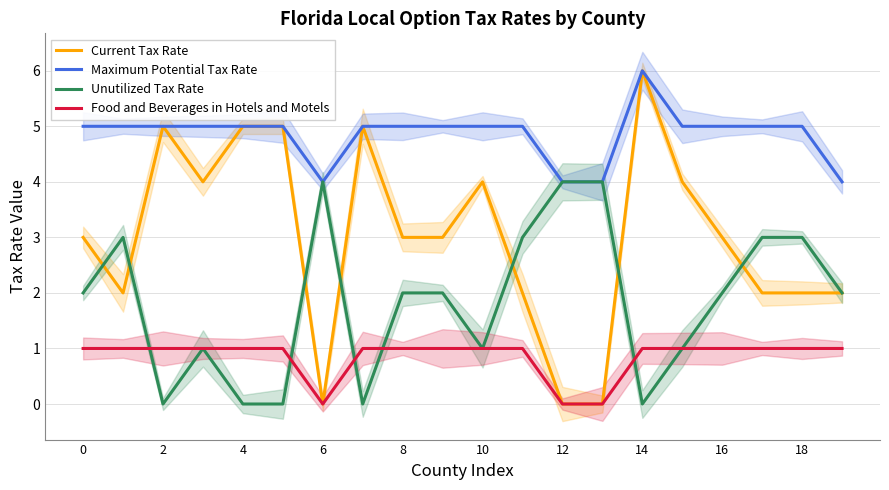

True or false: Food and Beverages in Hotels and Motels has a value of 1 at 2.

True